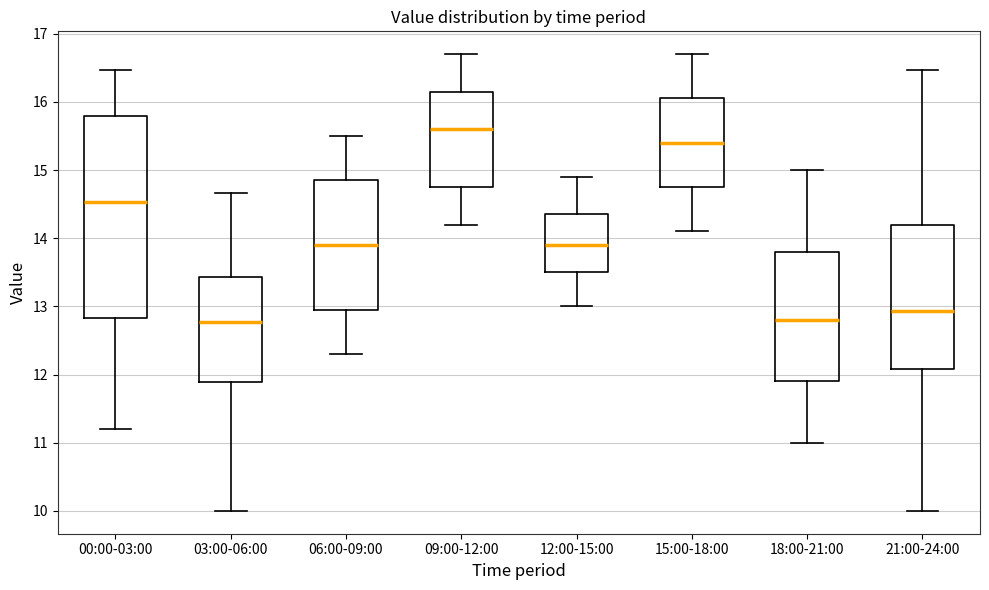

Where is the lower edge of the box for 15:00-18:00 on the y-axis? The values are not printed on the chart, so give them approximately, as read against the axis.

14.8